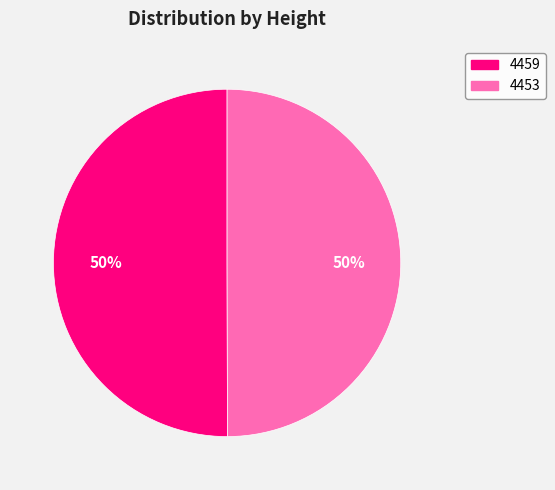

What percentage is the 4453 slice, to the nearest percent?

50%